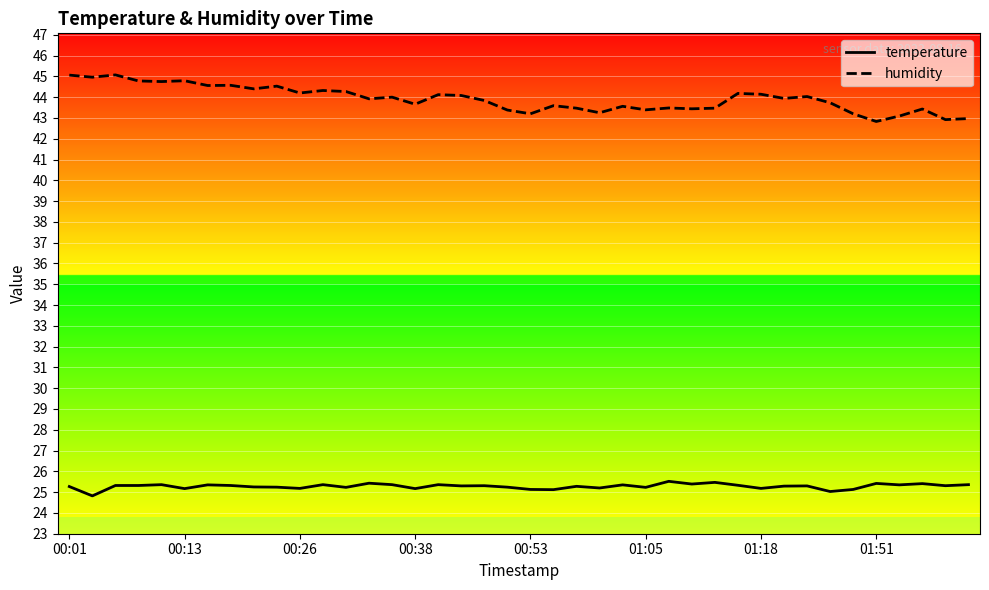

True or false: temperature and humidity cross at least once.

False